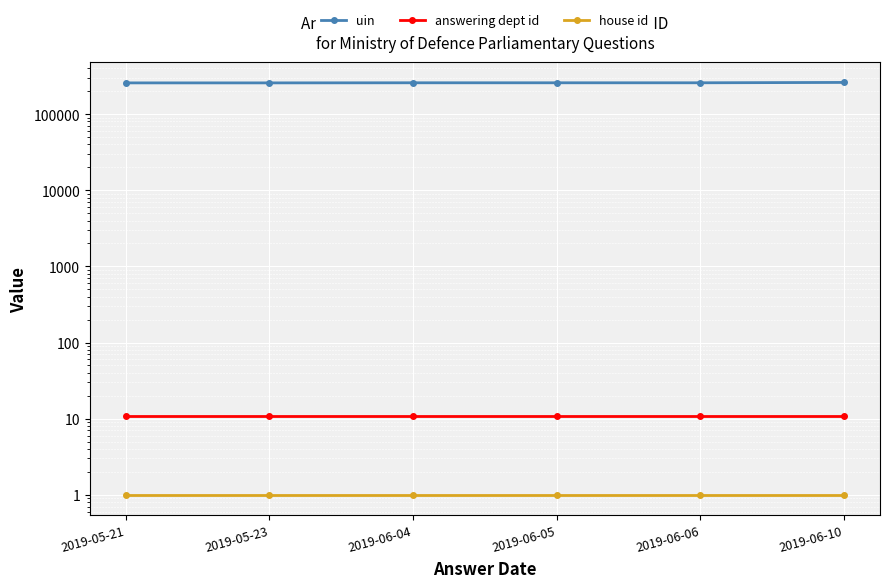

Reading right to left, what are all the values shown in this chart?

uin: 2019-06-10=260595	2019-06-06=257805	2019-06-05=257787	2019-06-04=257806	2019-05-23=257025	2019-05-21=257025
answering dept id: 2019-06-10=11	2019-06-06=11	2019-06-05=11	2019-06-04=11	2019-05-23=11	2019-05-21=11
house id: 2019-06-10=1	2019-06-06=1	2019-06-05=1	2019-06-04=1	2019-05-23=1	2019-05-21=1